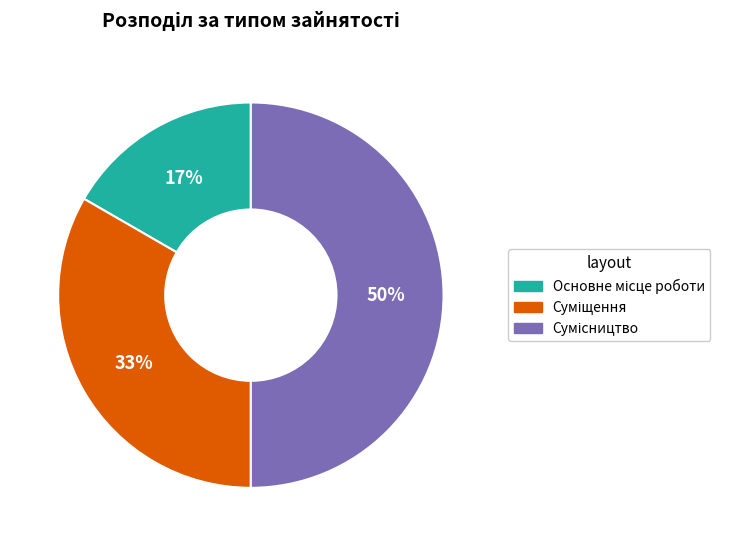

To the nearest percent, what is the average slice percentage?

33%